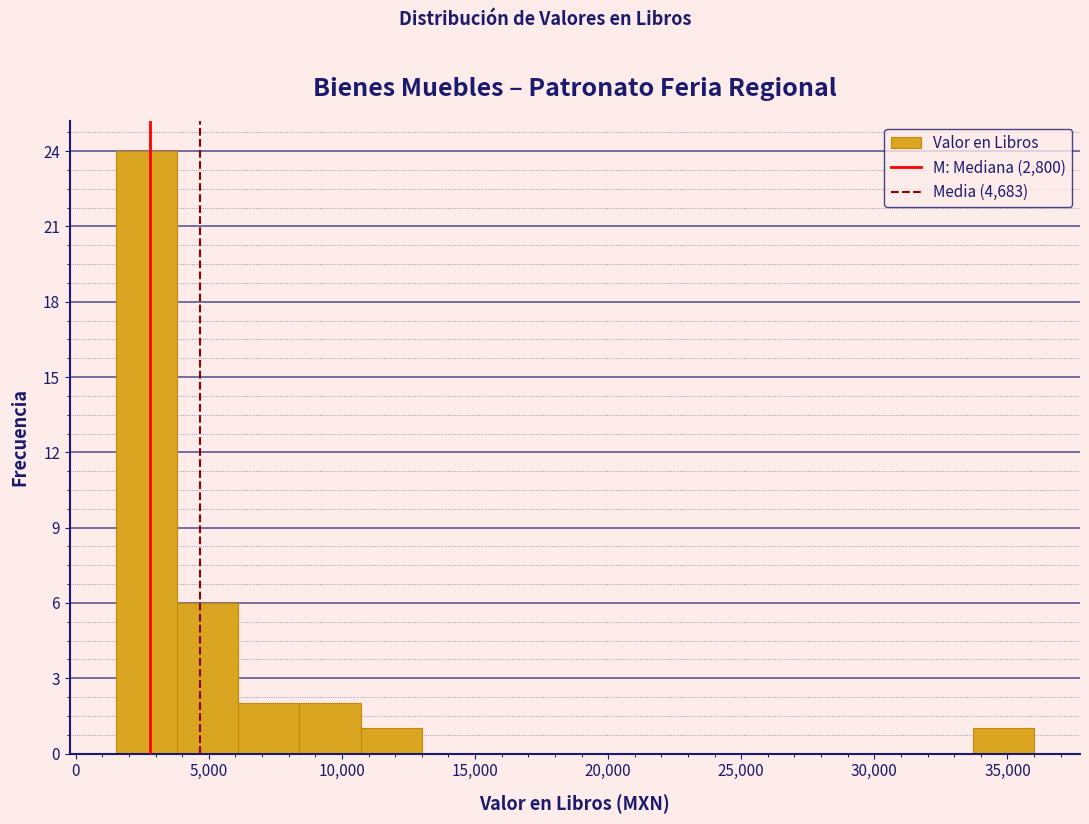

Over which range of the x-axis is the bar tallest?

1500 to 3800